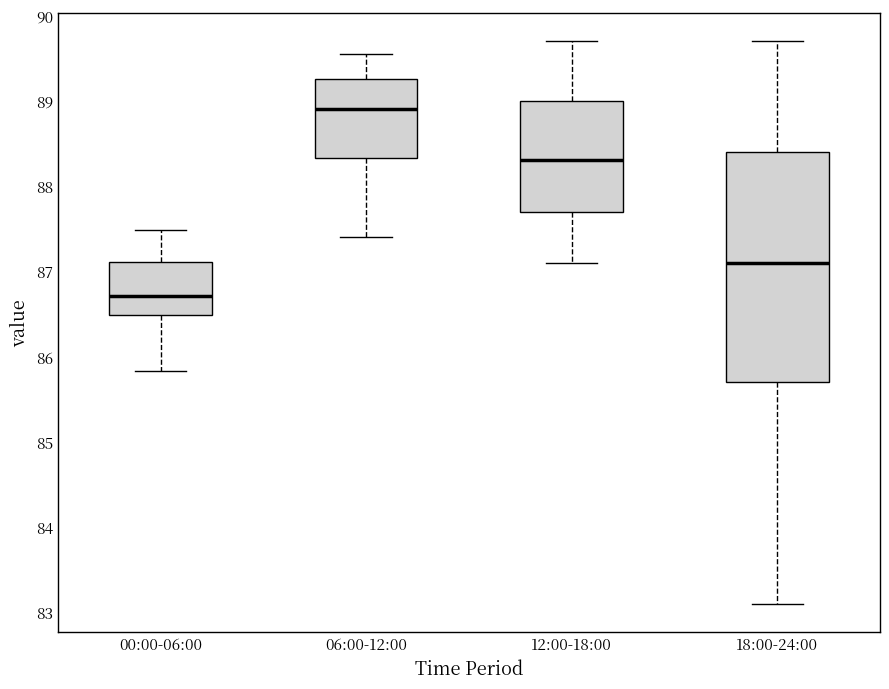

Which box's median line is the lowest?

00:00-06:00